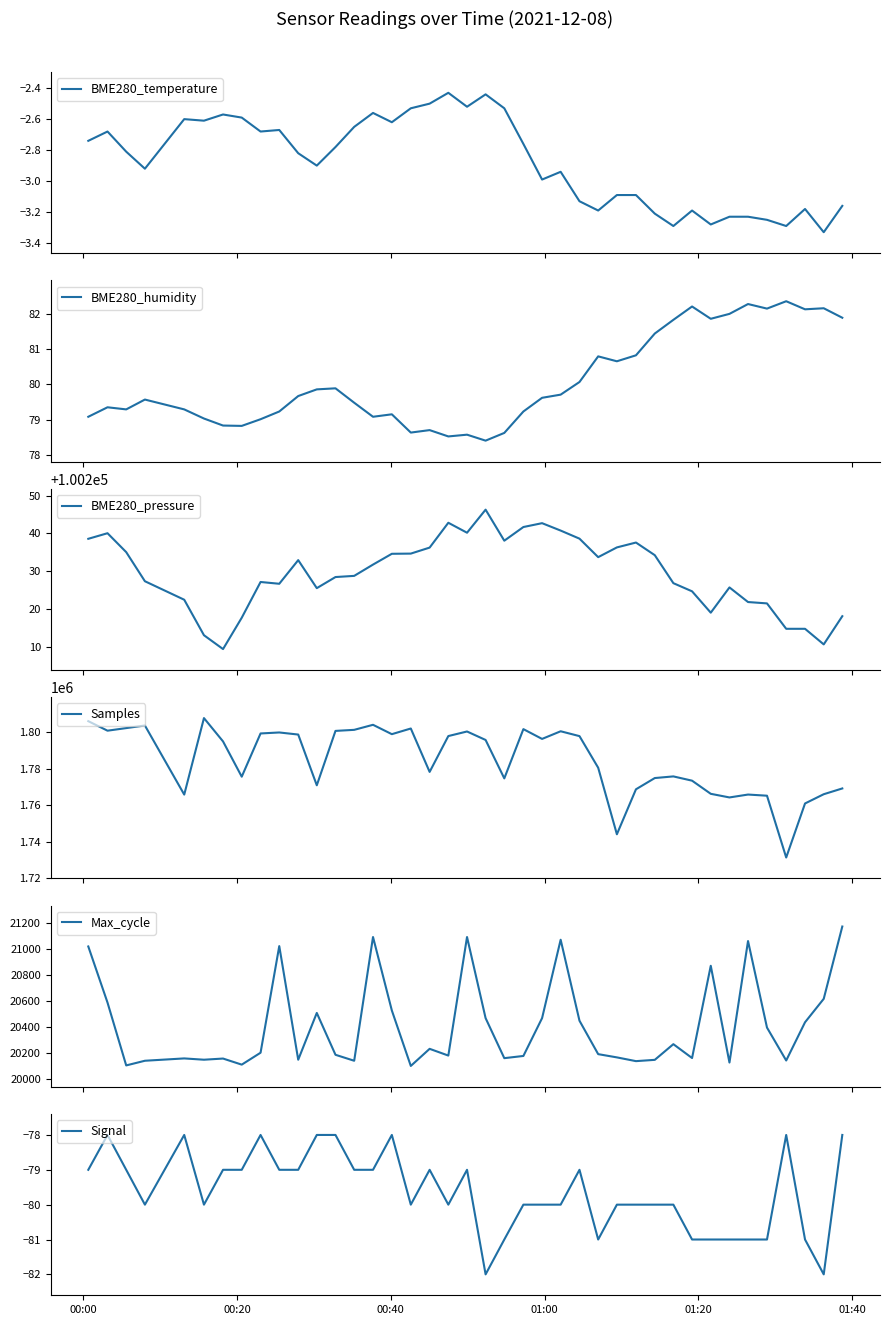

What is the highest value of the BME280_humidity series?

82.4